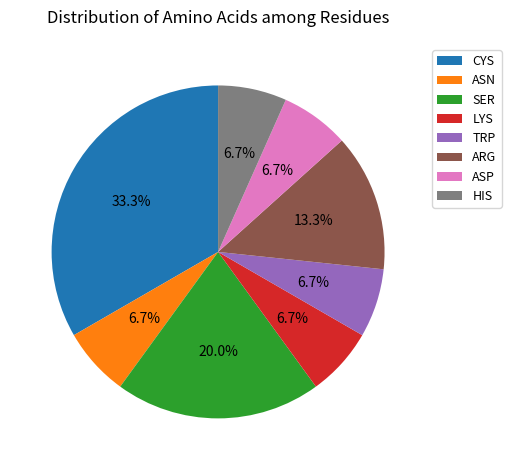

What is the total percentage of LYS and CYS?

40.0%